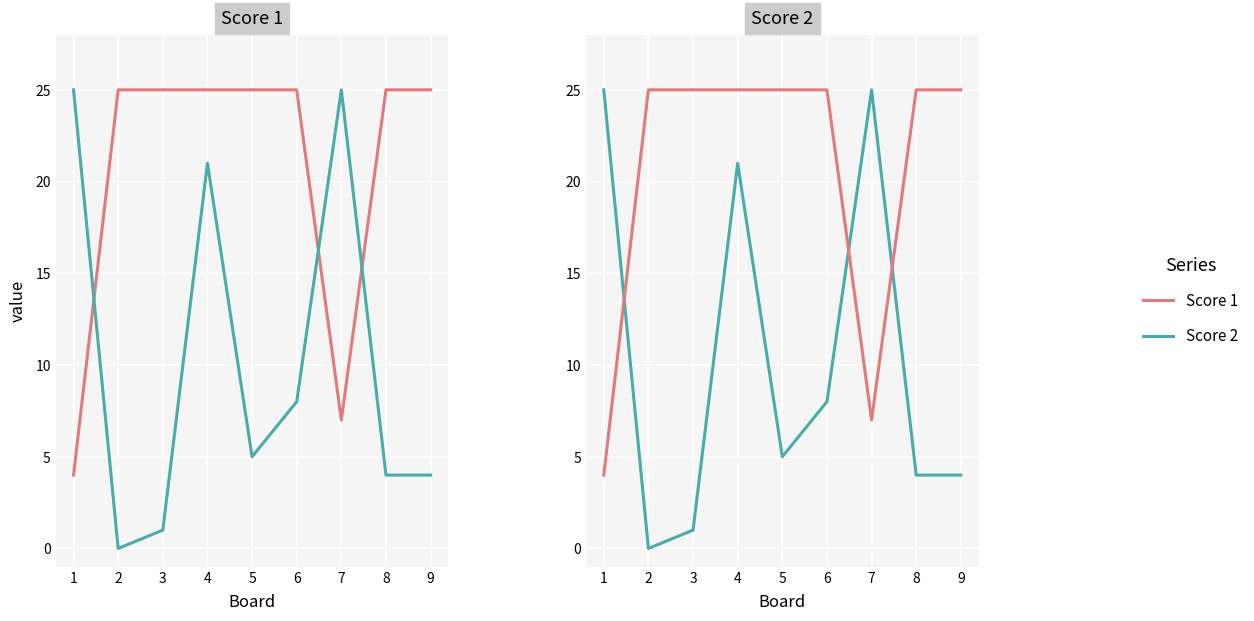

At which label is Score 2 closest to 12?

6